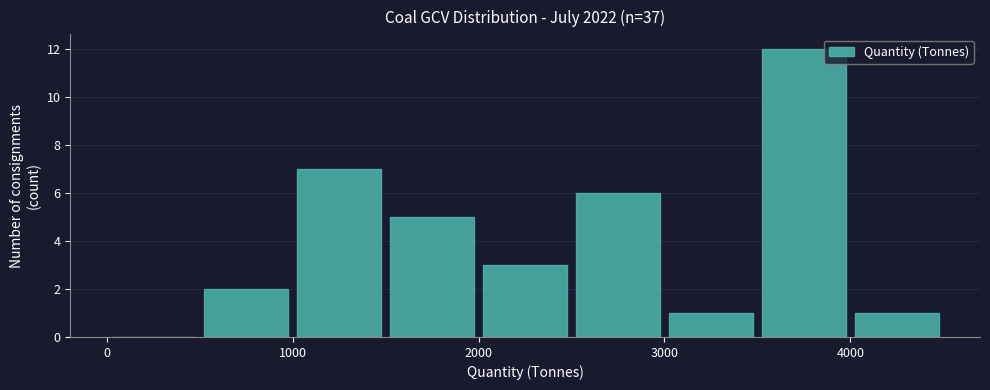

Which range on the x-axis has the tallest bar?

3500 to 4000